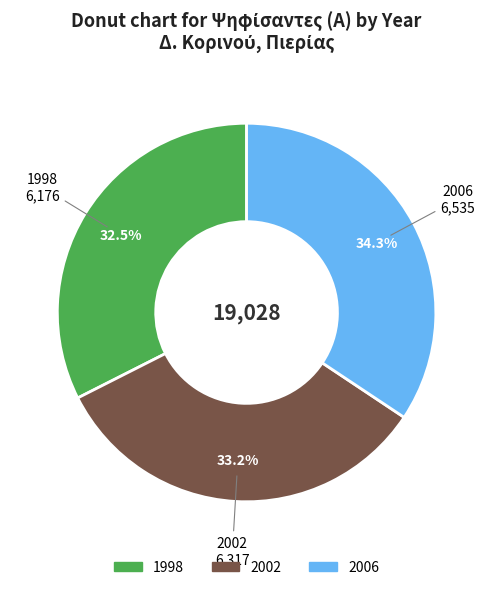

Is there any slice that represents more than half of the pie?

No